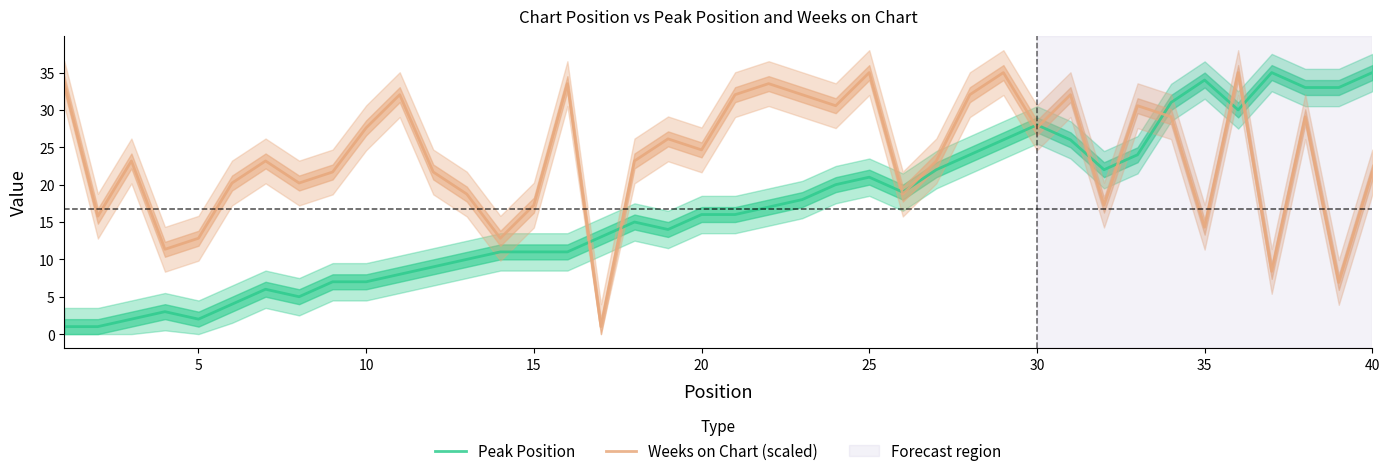

How many intersections are there between Weeks on Chart (scaled) and Peak Position?

11